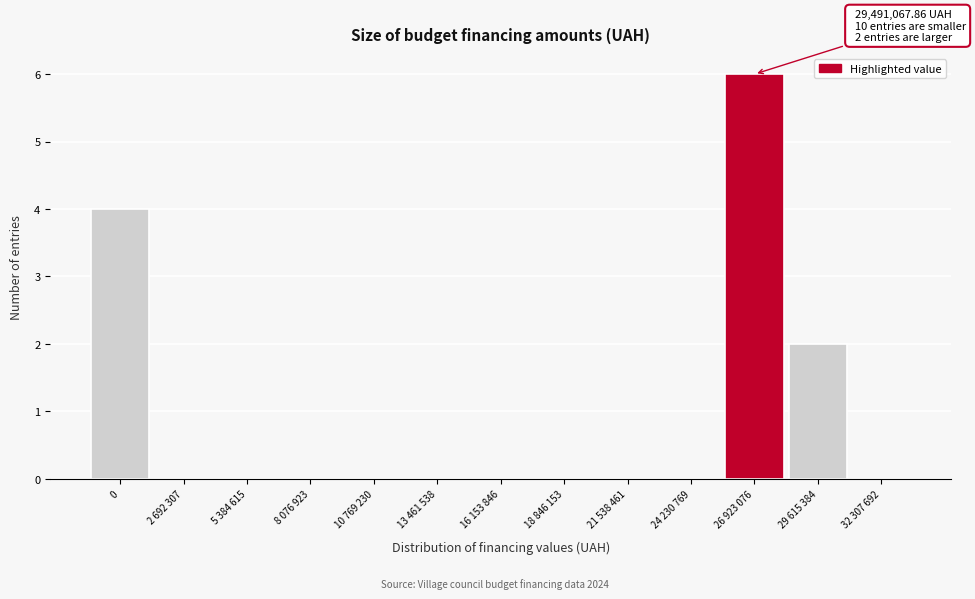

Reading left to right, what are all the values shown in this chart?

0=4	2 692 307=0	5 384 615=0	8 076 923=0	10 769 230=0	13 461 538=0	16 153 846=0	18 846 153=0	21 538 461=0	24 230 769=0	26 923 076=6	29 615 384=2	32 307 692=0